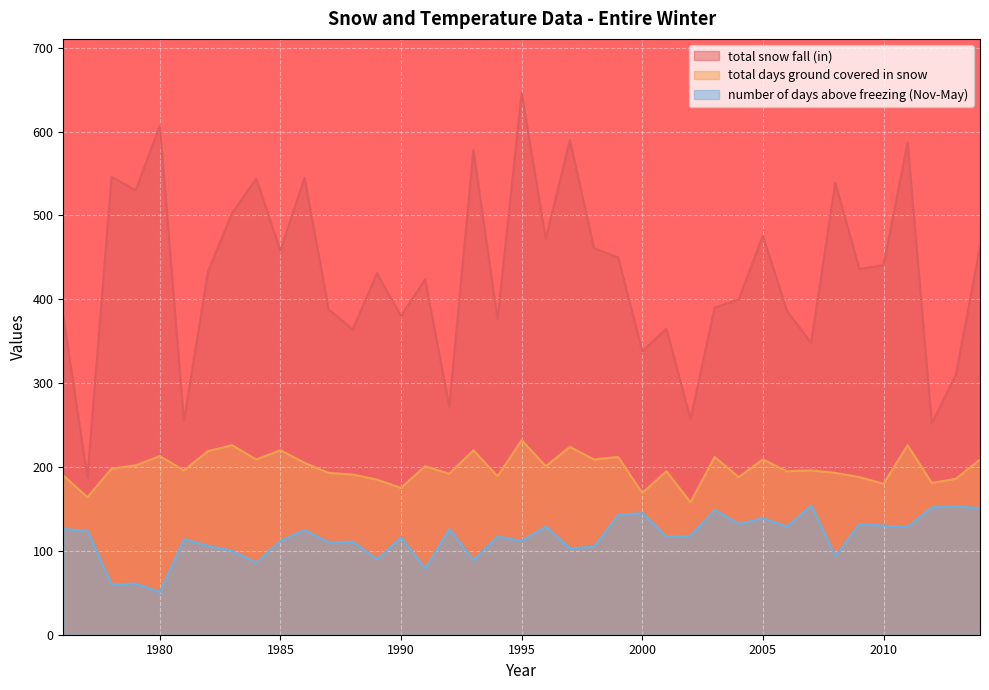

What is the sum of all number of days above freezing (Nov-May) values?

4519